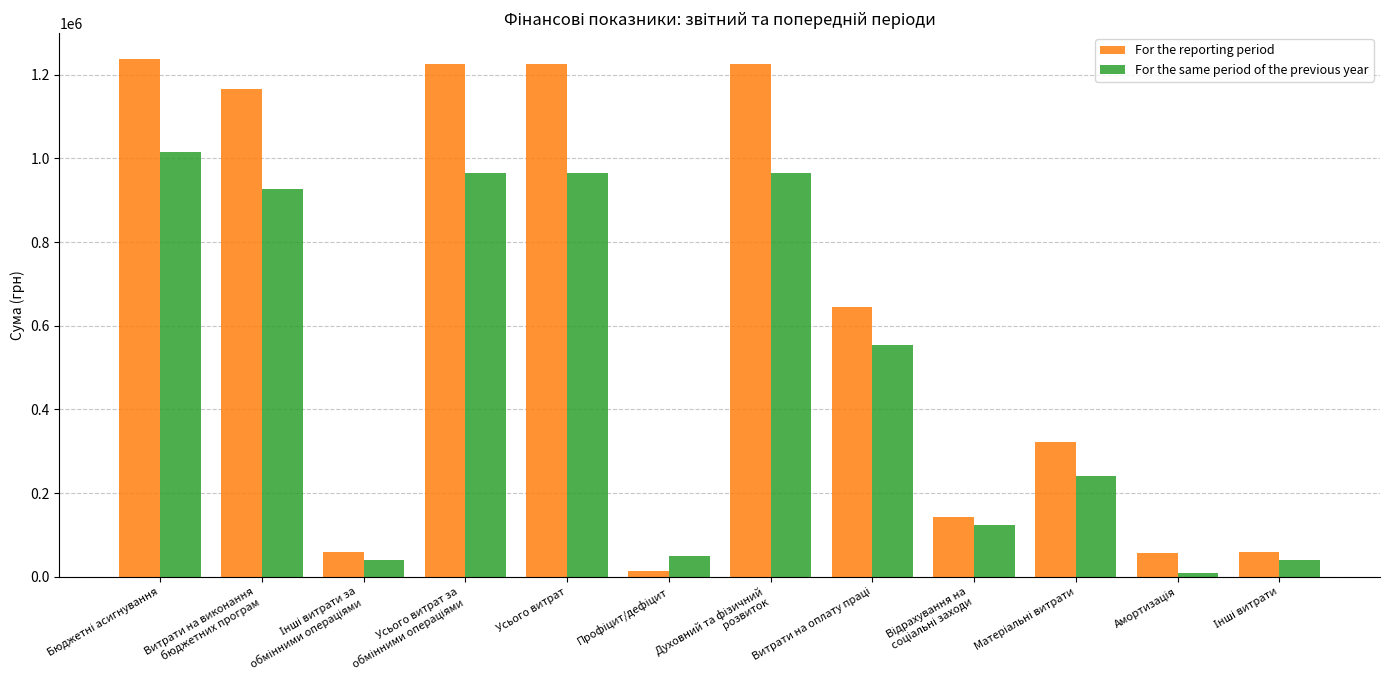

What is the highest value of the For the same period of the previous year series?

1015096